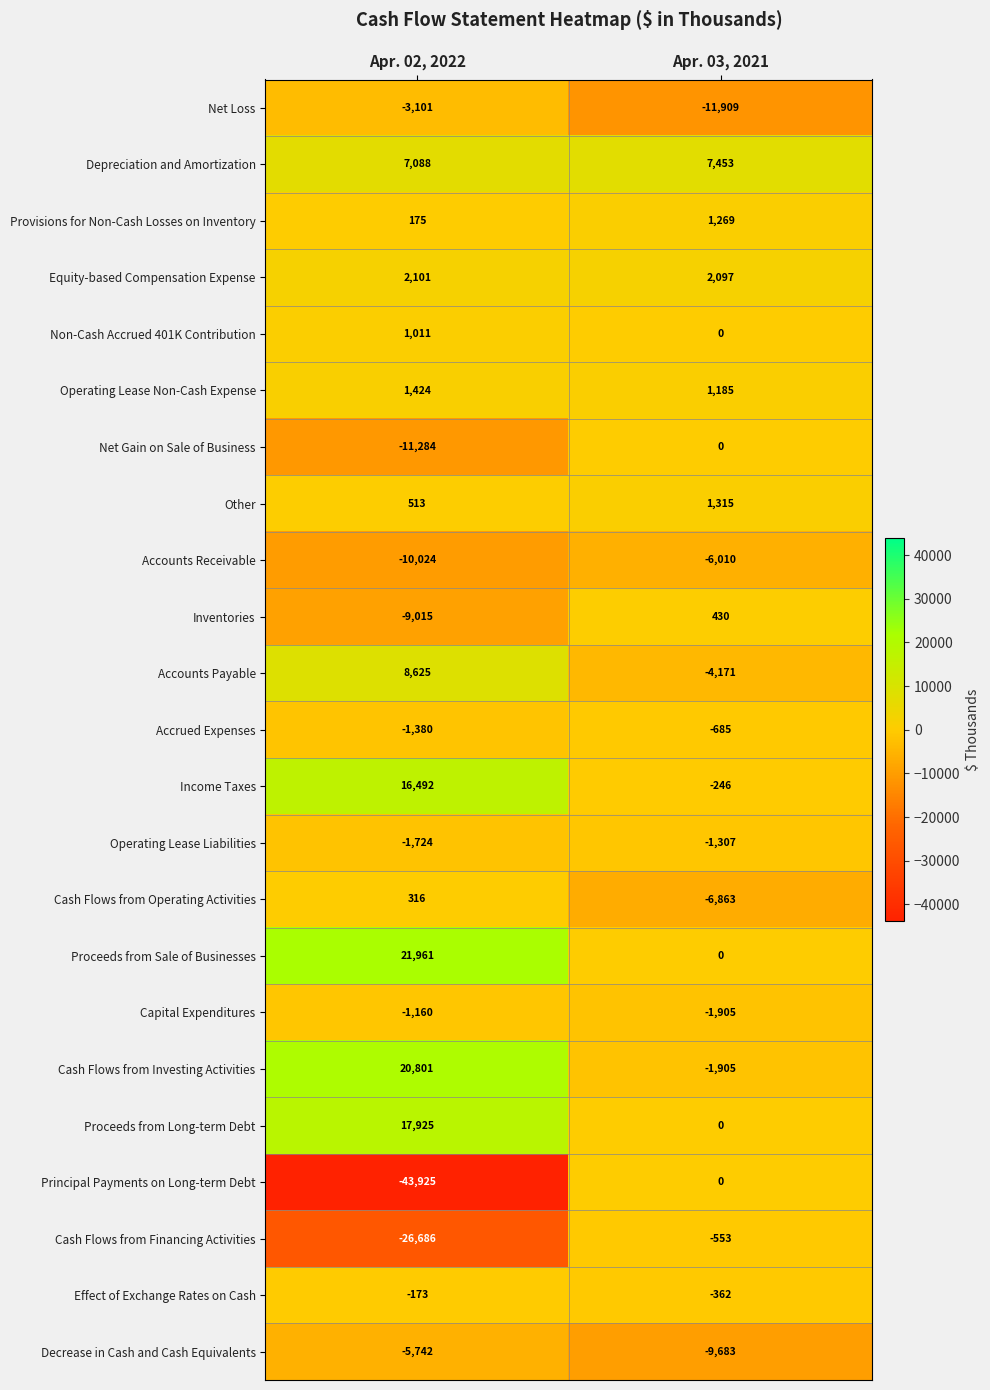

Is it true that Equity-based Compensation Expense equals 2097 at Apr. 03, 2021?

True